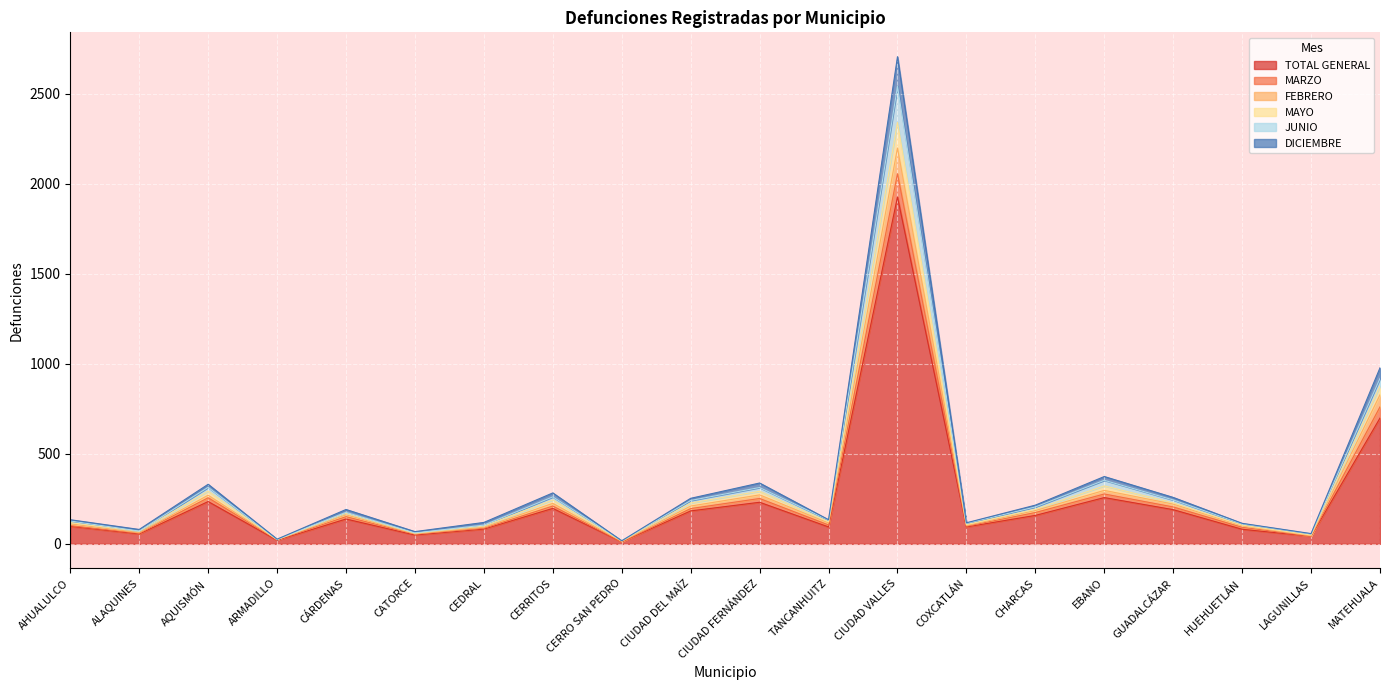

Between CÁRDENAS and CATORCE, which is larger?

CÁRDENAS